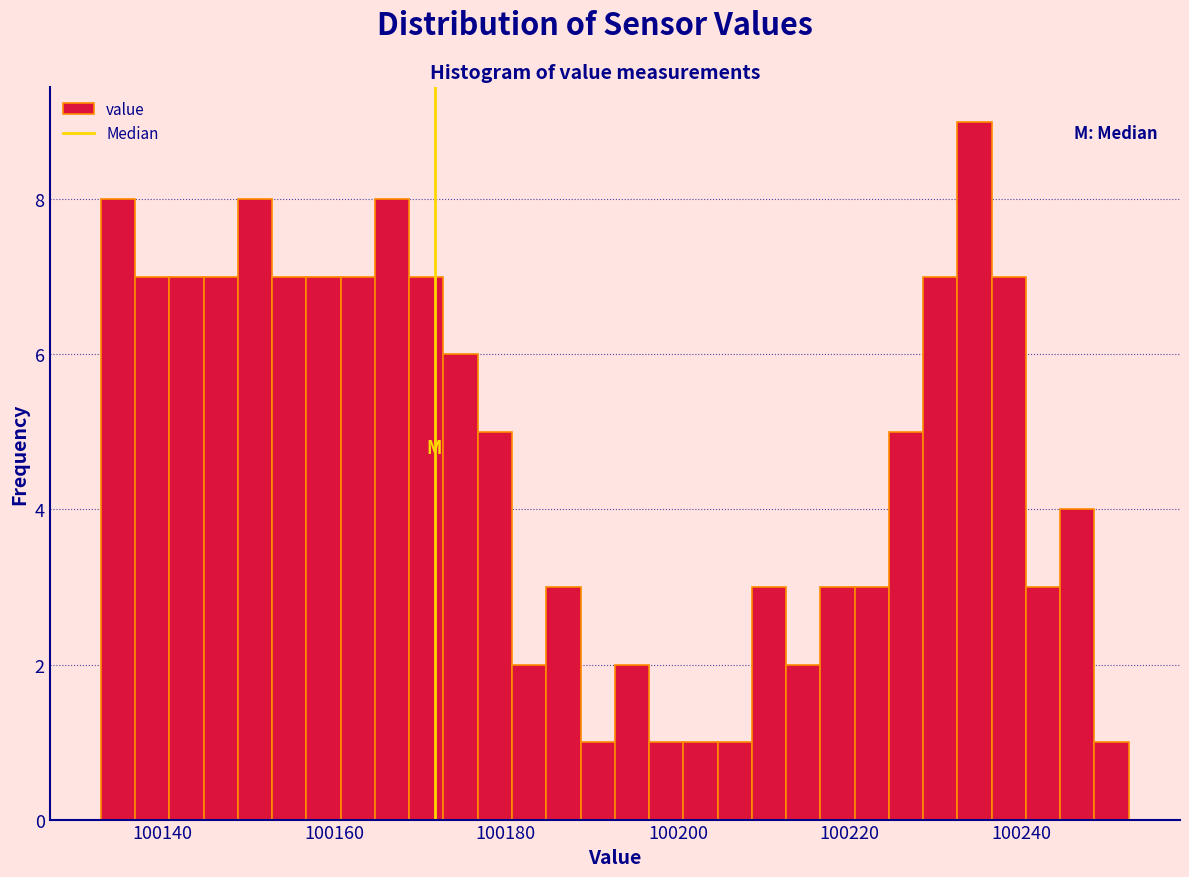

Read against the x-axis, roughly where is the centre of the tallest bar?

100234